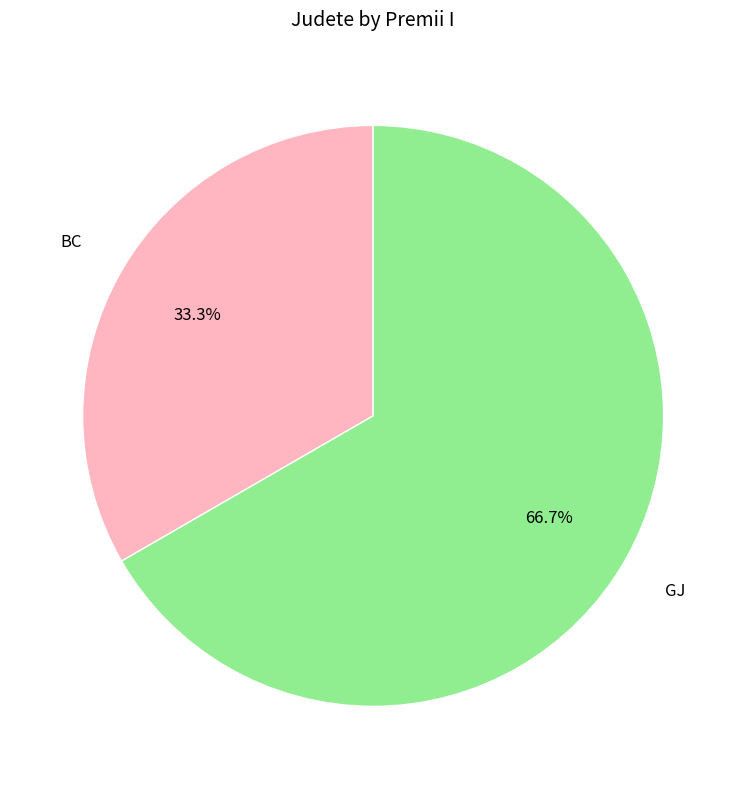

Does any single category account for the majority?

Yes